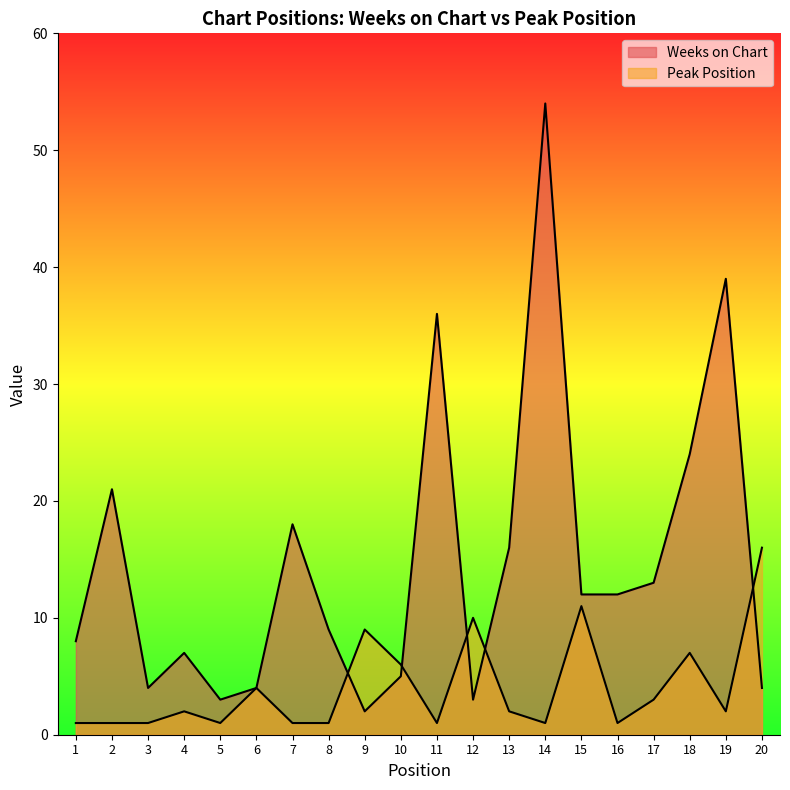

What is the difference between the second highest and minimum values in the Weeks on Chart series?

37